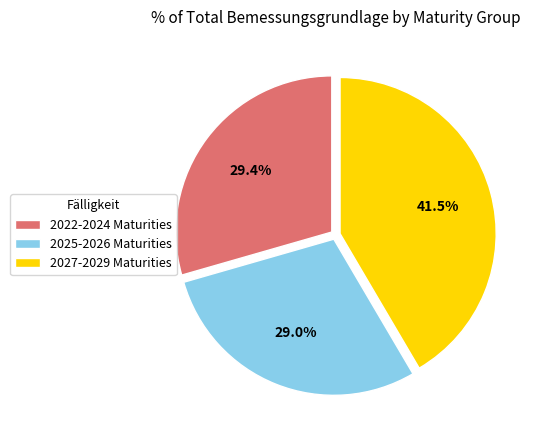

What percentage is NOT represented by 2025-2026 Maturities?

71.0%